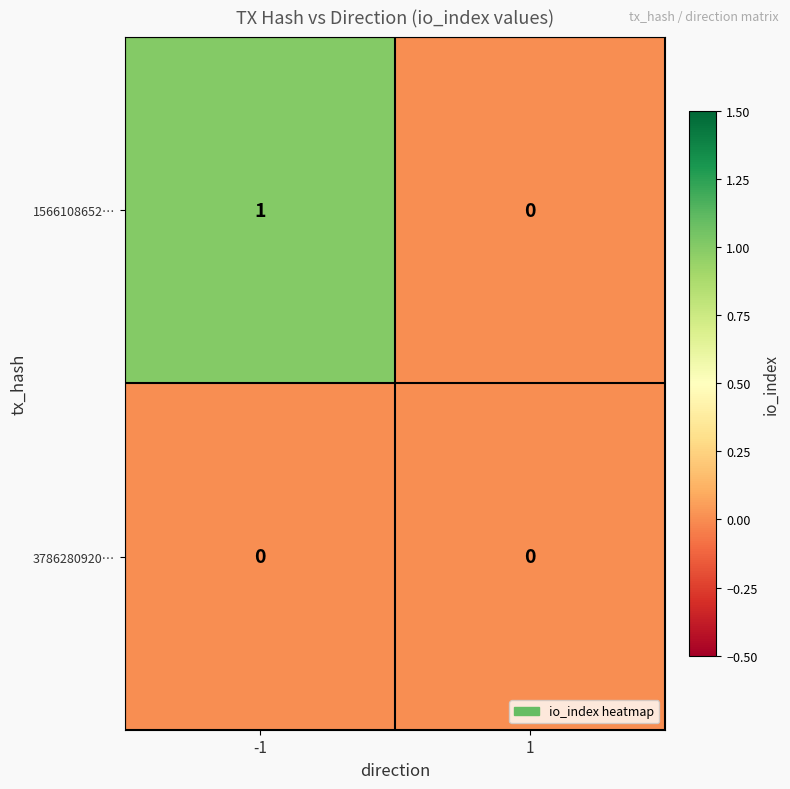

Reading left to right, what are all the values shown in this chart?

1566108652…: 1	0
3786280920…: 0	0